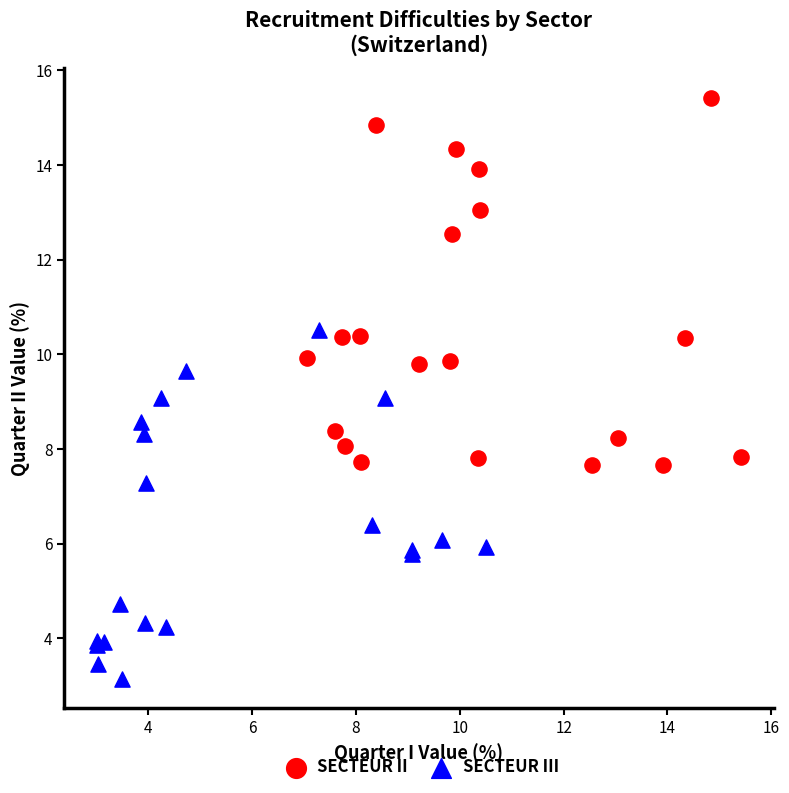

Which series reaches the minimum Y coordinate?

SECTEUR III